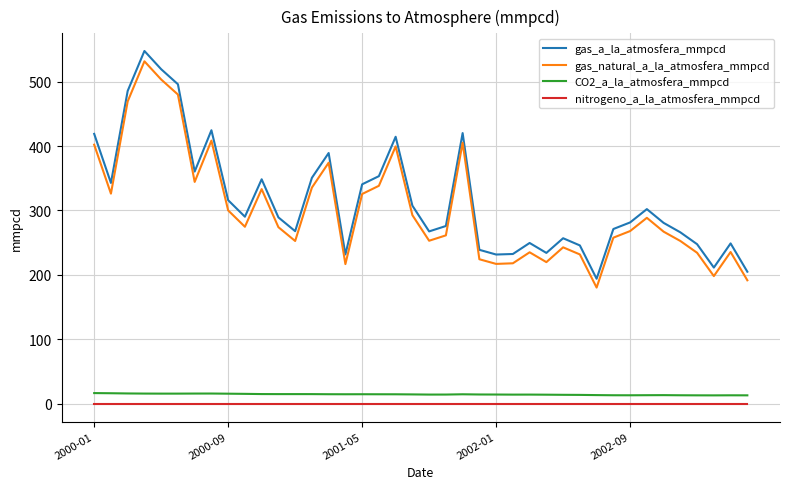

What is the maximum value for CO2_a_la_atmosfera_mmpcd?

16.8